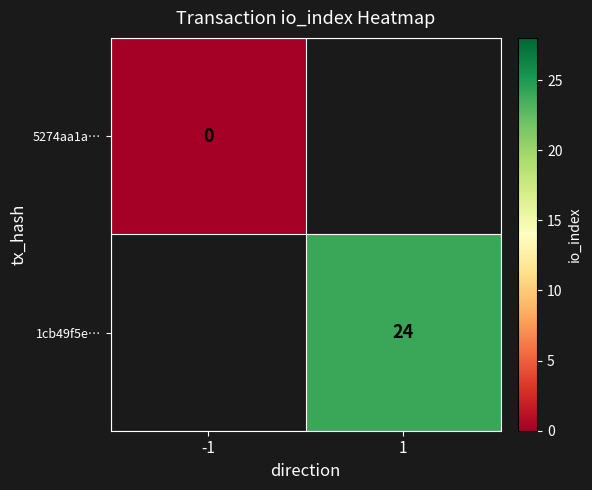

The value of 1cb49f5e… at 1 is 24. True or false?

True